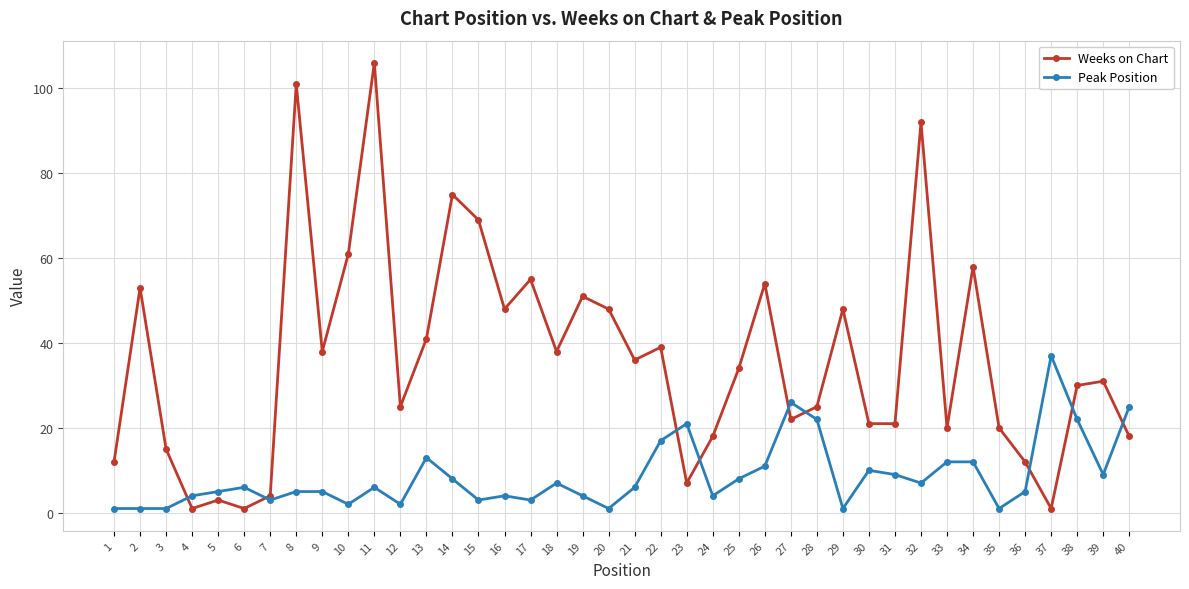

Does the chart have visible grid lines?

Yes